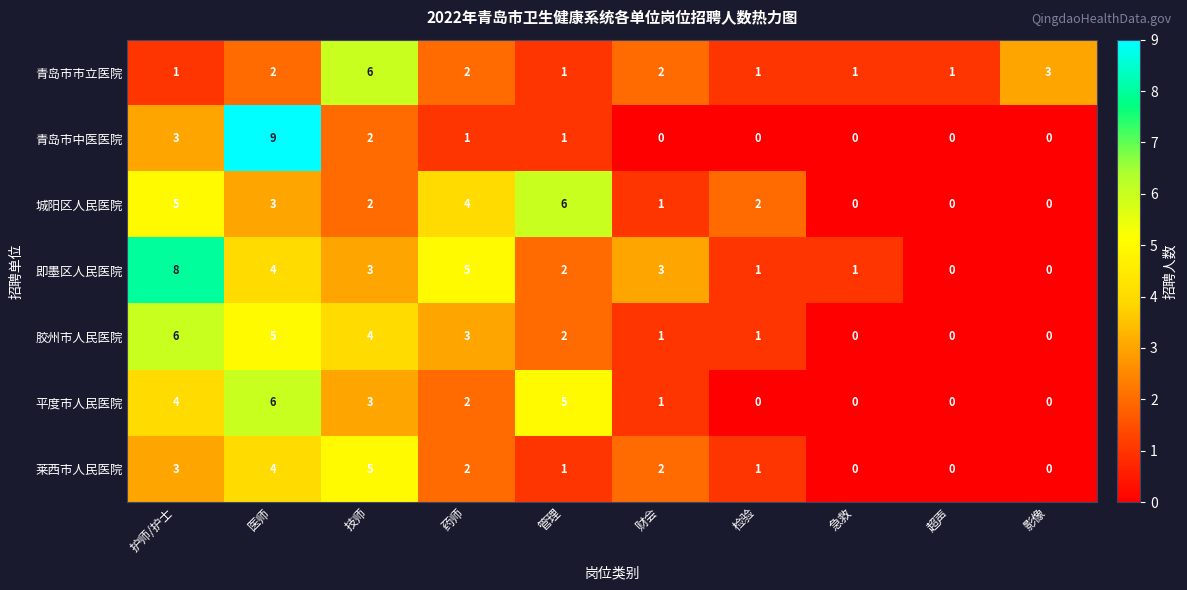

Which category has the highest value across all series?

医师